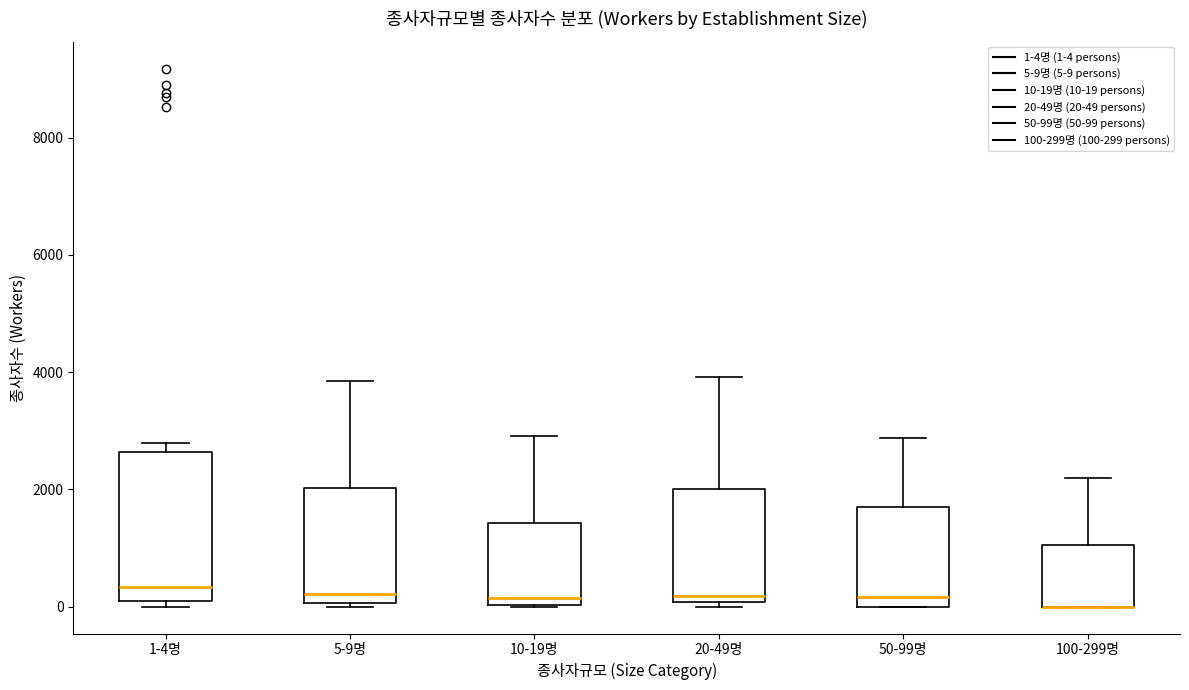

Reading left to right, transcribe this box plot: for each box, give where its median line is, the range the box spans, and where its two whiskers end, as read against the y-axis. The values are not printed on the chart, so give them approximately, as read against the axis.

1-4명: median 400, box 0 to 2600, whiskers 0 (just below the box's lower edge) to 2800
5-9명: median 200, box 0 to 2000, whiskers 0 (just below the box's lower edge) to 3800
10-19명: median 200, box 0 to 1400, whiskers 0 to 3000
20-49명: median 200, box 0 to 2000, whiskers 0 (just below the box's lower edge) to 4000
50-99명: median 200, box 0 to 1600, whiskers 0 to 2800
100-299명: median 0 (drawn on the box's lower edge), box 0 to 1000, whiskers 0 to 2200